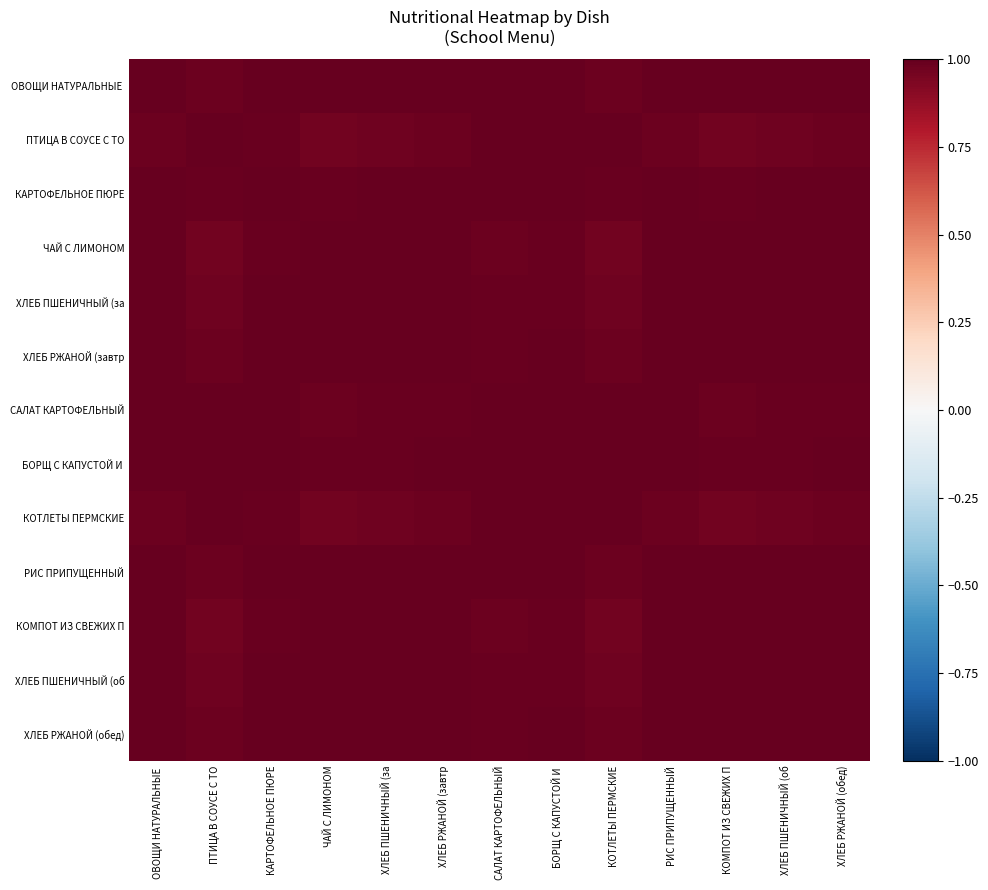

How many data points does each series have?

13